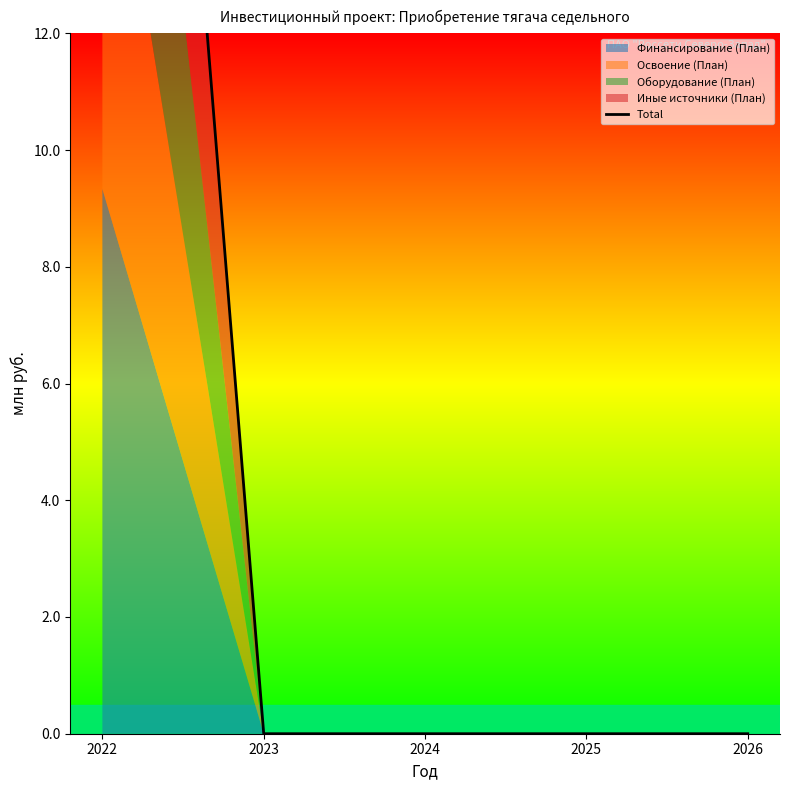

How many categories are shown in the chart?

5